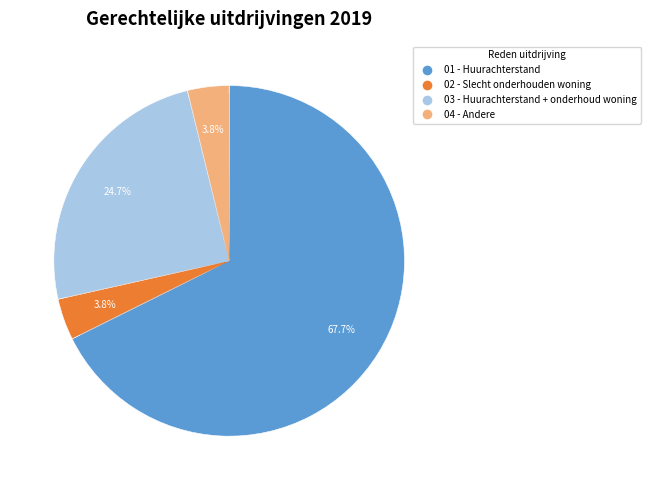

To the nearest percent, what portion does 04 - Andere represent?

4%